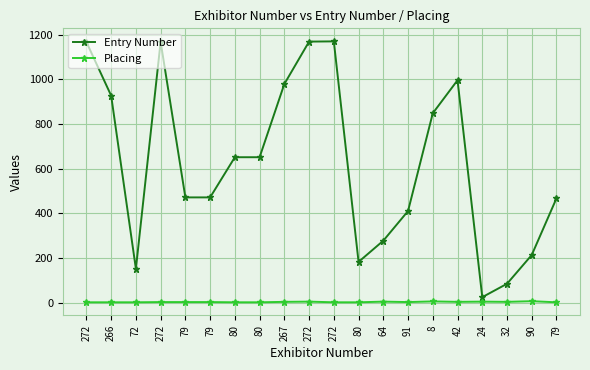

Where is the first local minimum for Placing?

91